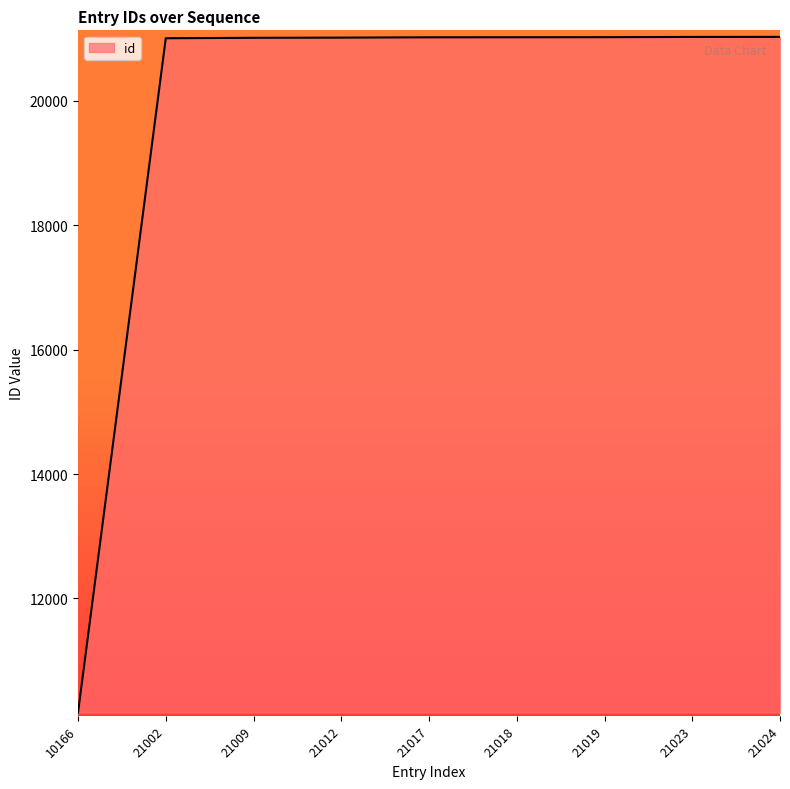

Which label corresponds to the smallest value in the chart?

10166